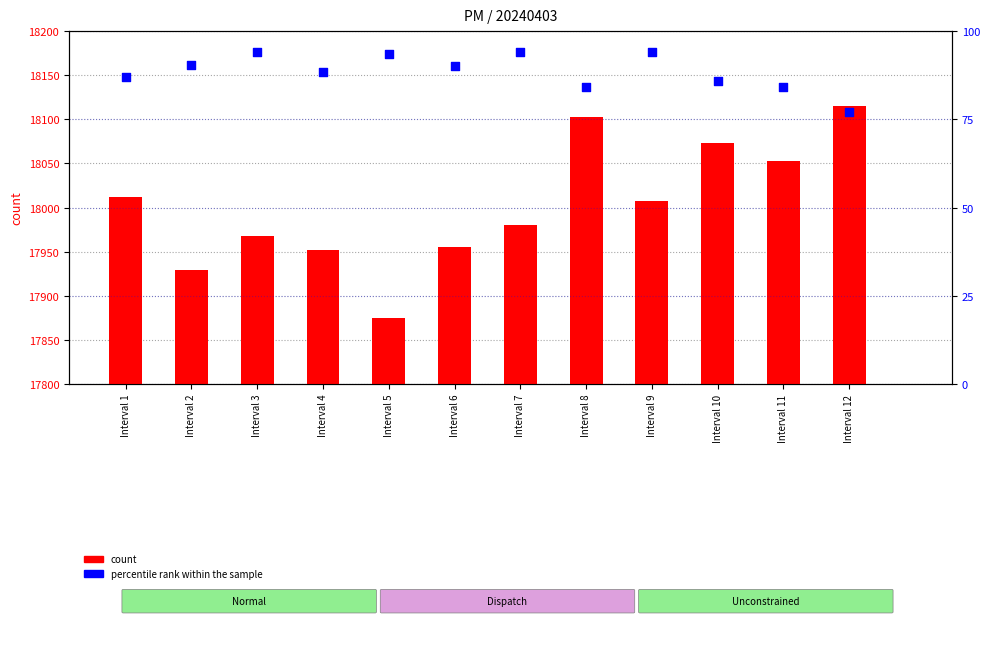

What are all the series names shown in the legend?

count, percentile rank within the sample